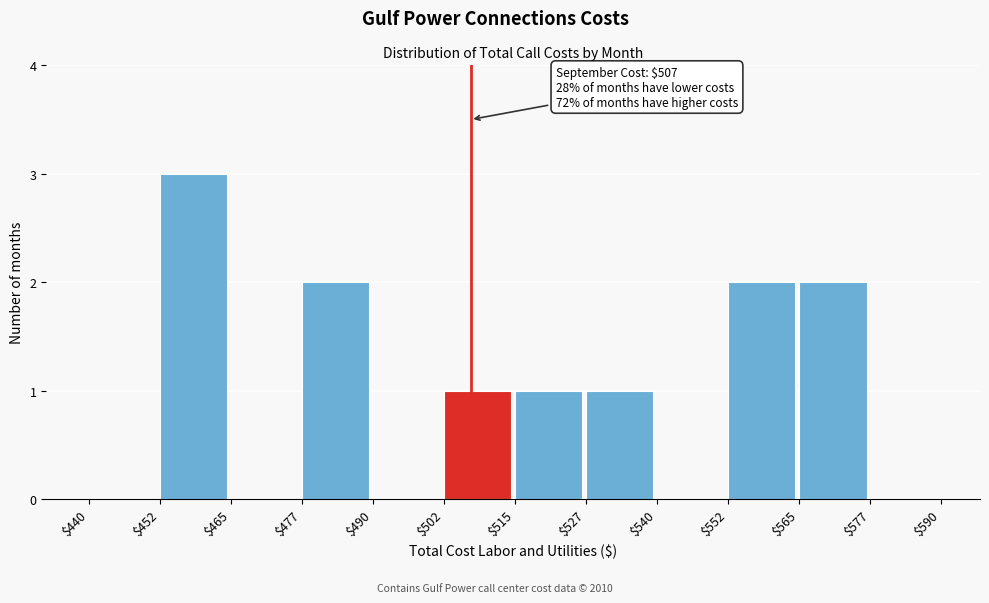

Over which range of the x-axis is the bar tallest?

$452 to $465